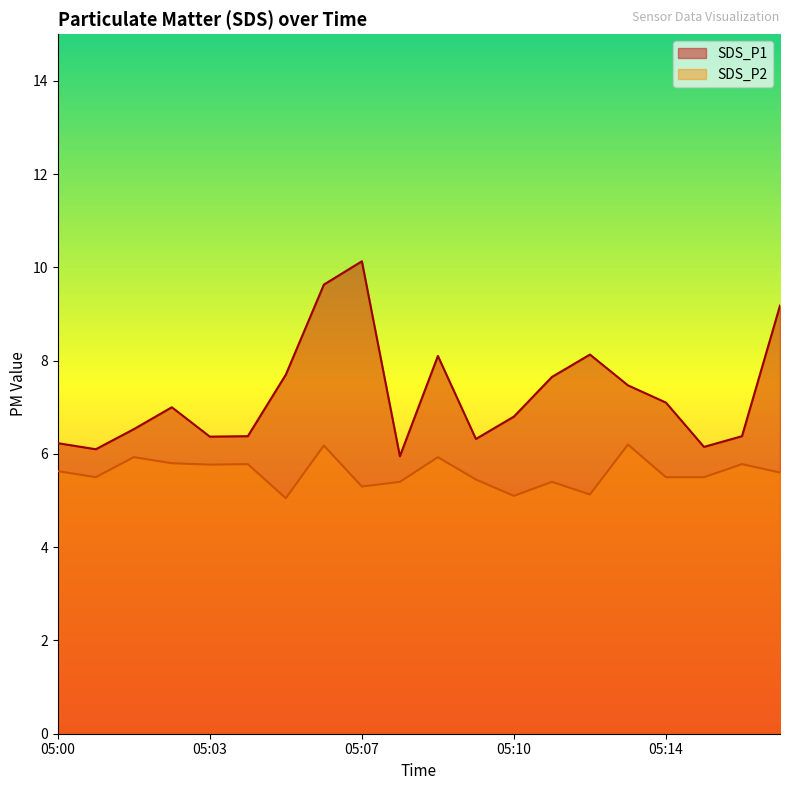

What is the sum of all SDS_P2 values?

111.9